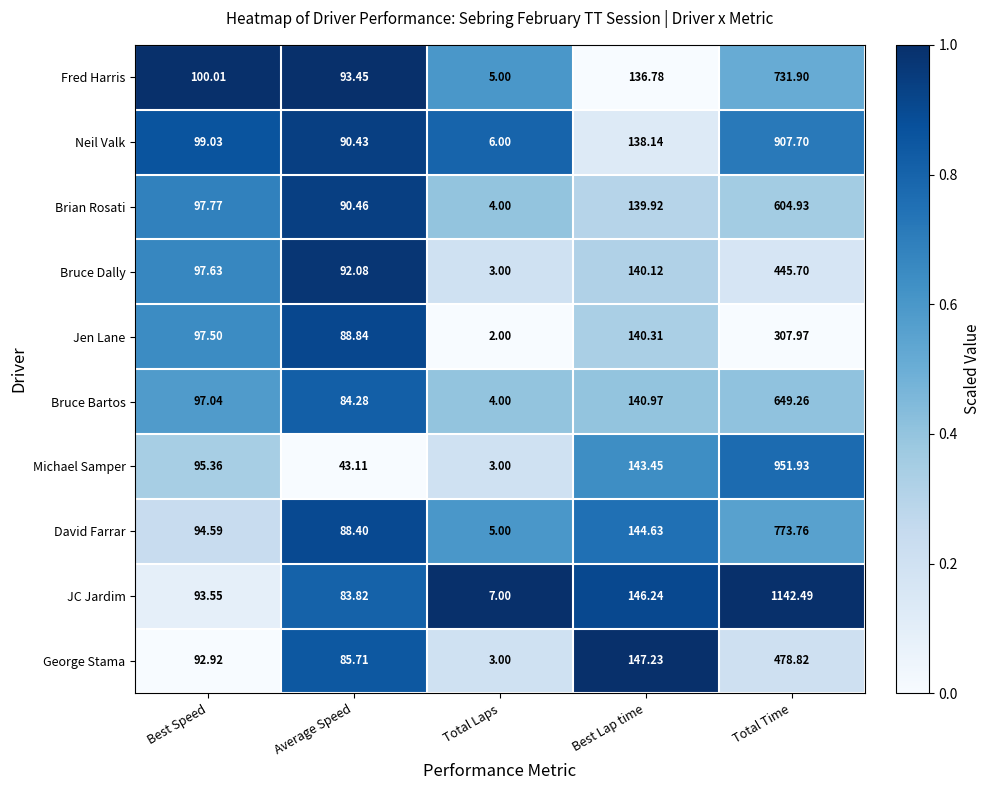

At which label does Bruce Dally reach its peak?

Total Time